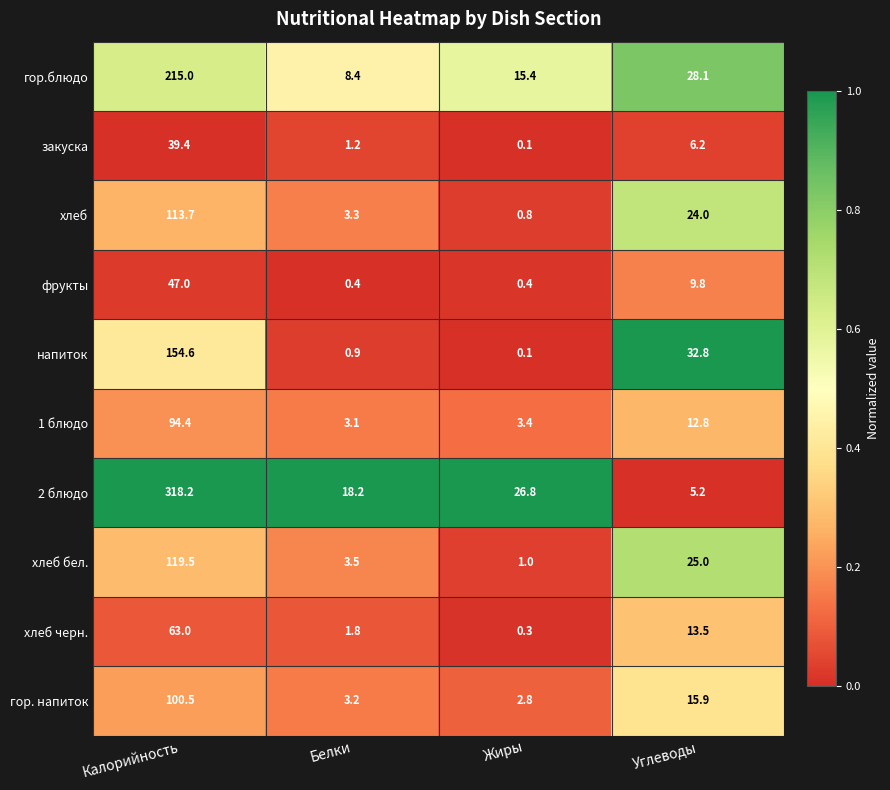

Rank the series at Углеводы from highest to lowest value.

напиток, гор.блюдо, хлеб бел., хлеб, гор. напиток, хлеб черн., 1 блюдо, фрукты, закуска, 2 блюдо